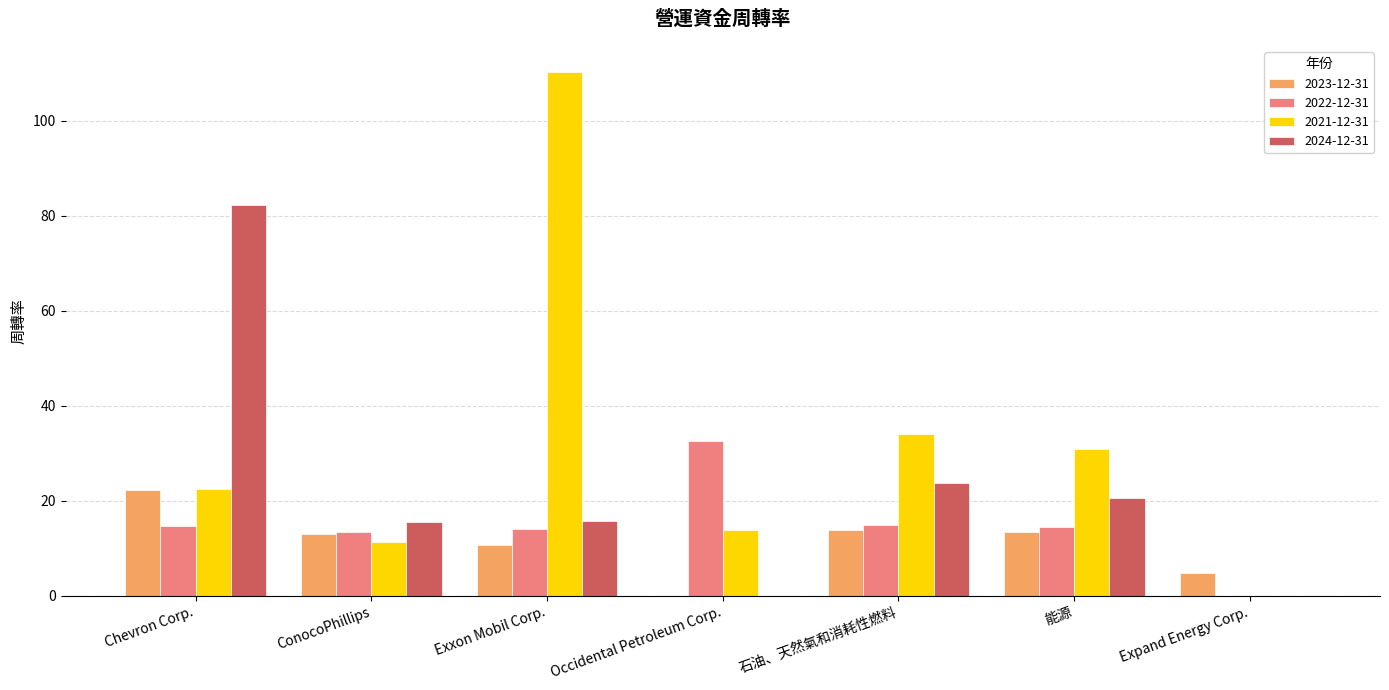

At which category does the chart reach its peak across all series?

Exxon Mobil Corp.